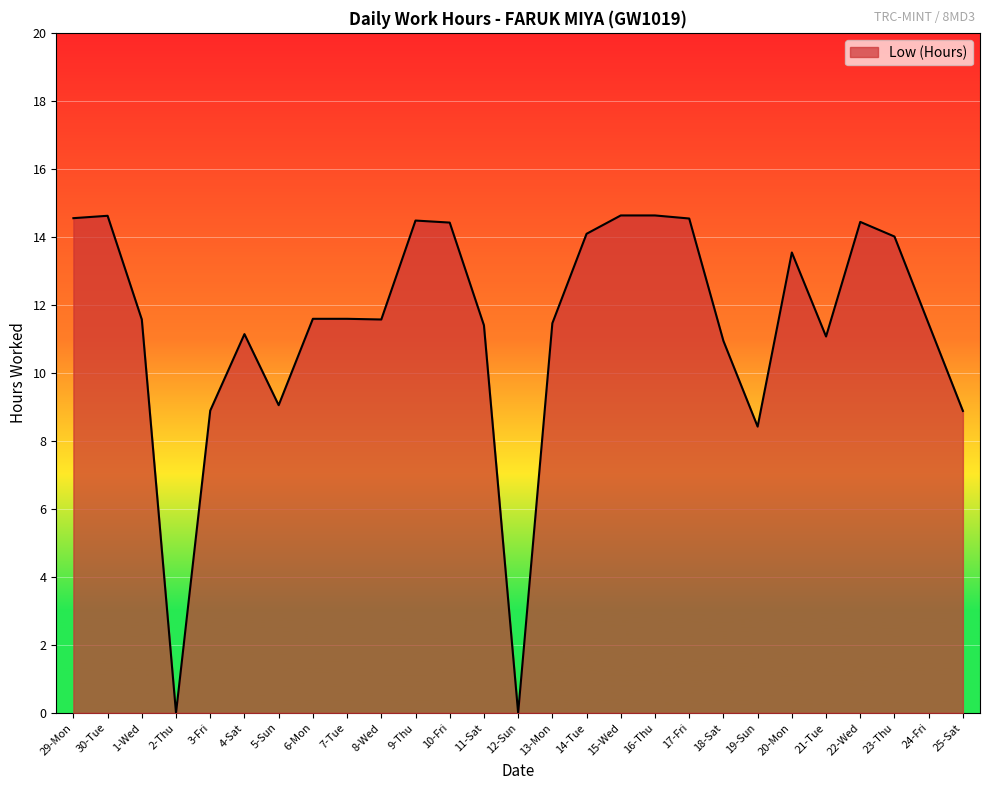

What position from the left is 29-Mon?

1